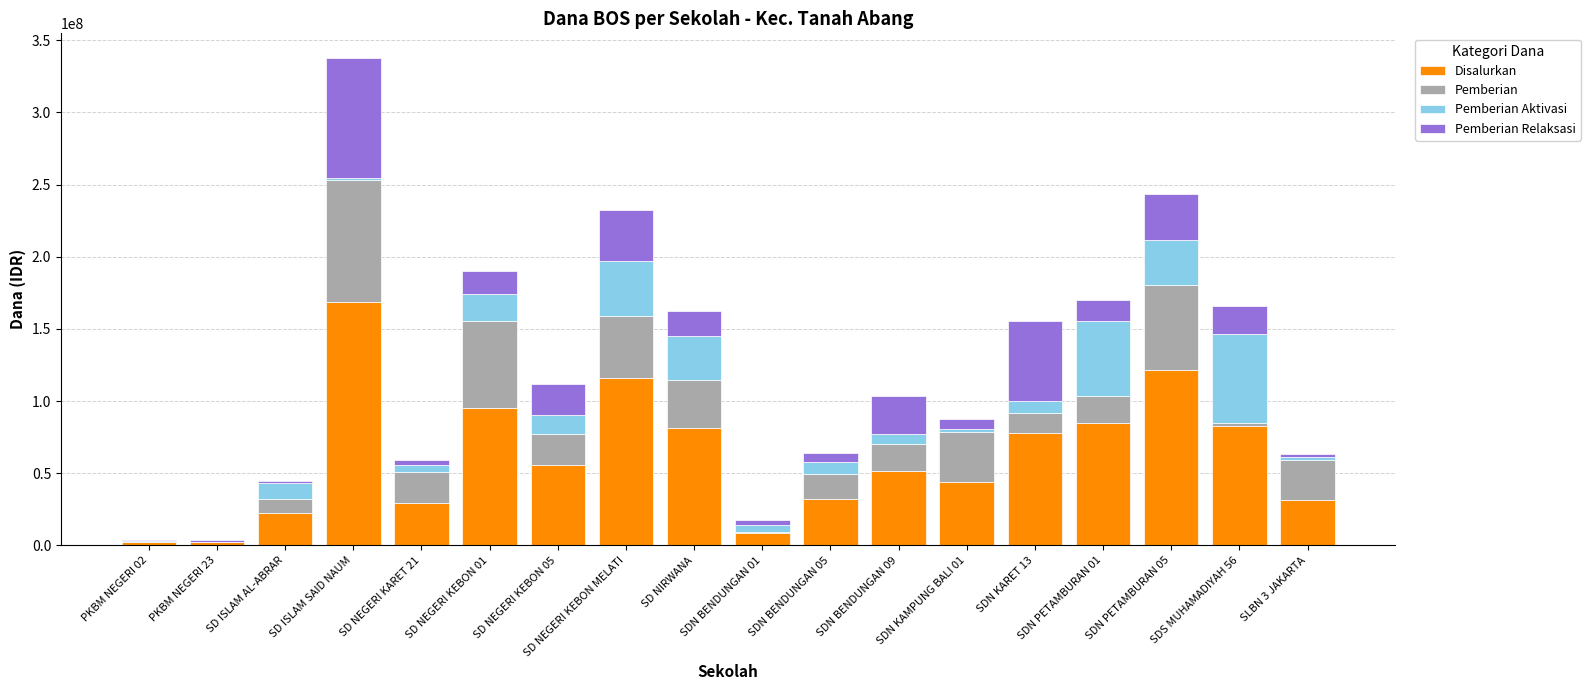

What is the maximum value for Disalurkan?

168975000